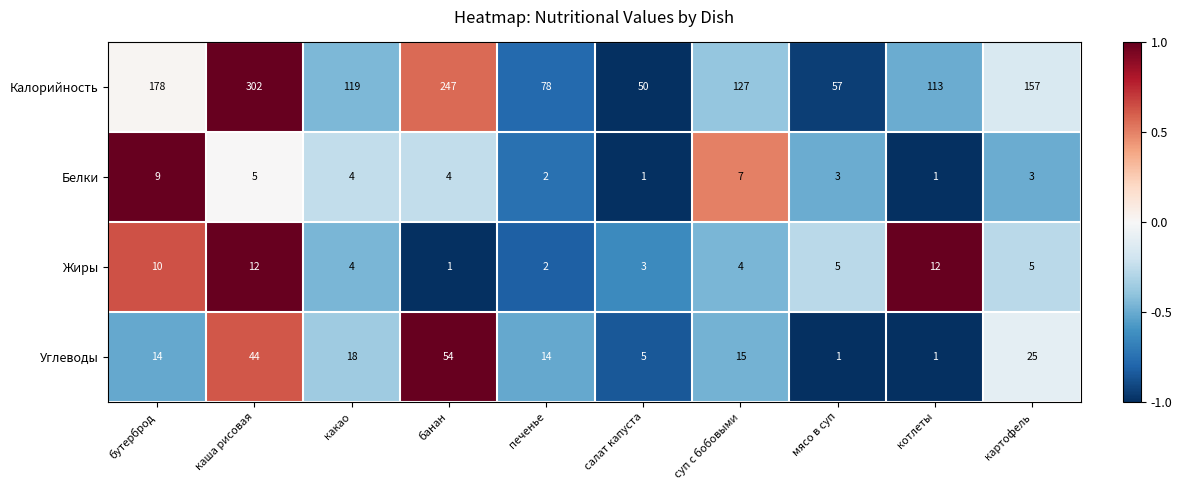

What is the maximum value shown in the chart?

302